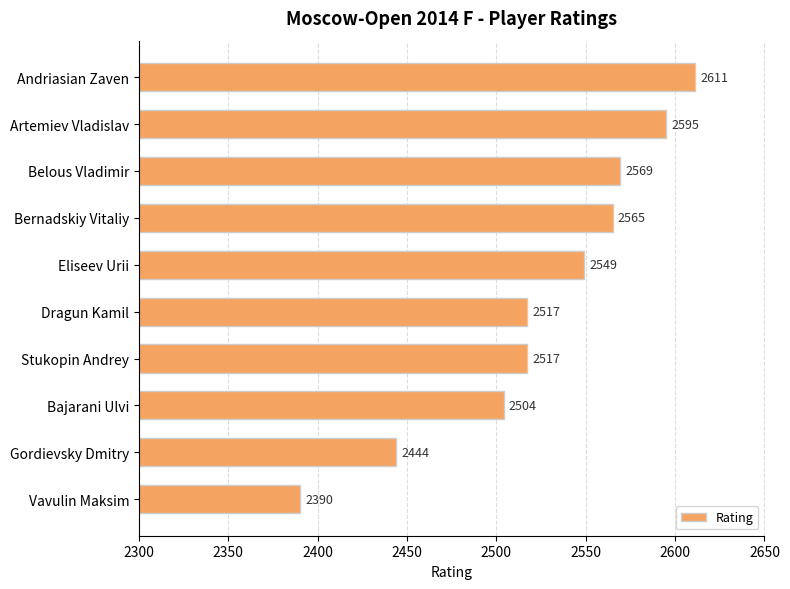

Approximately how many times larger is the value at Bernadskiy Vitaliy compared to Bajarani Ulvi?

1.0